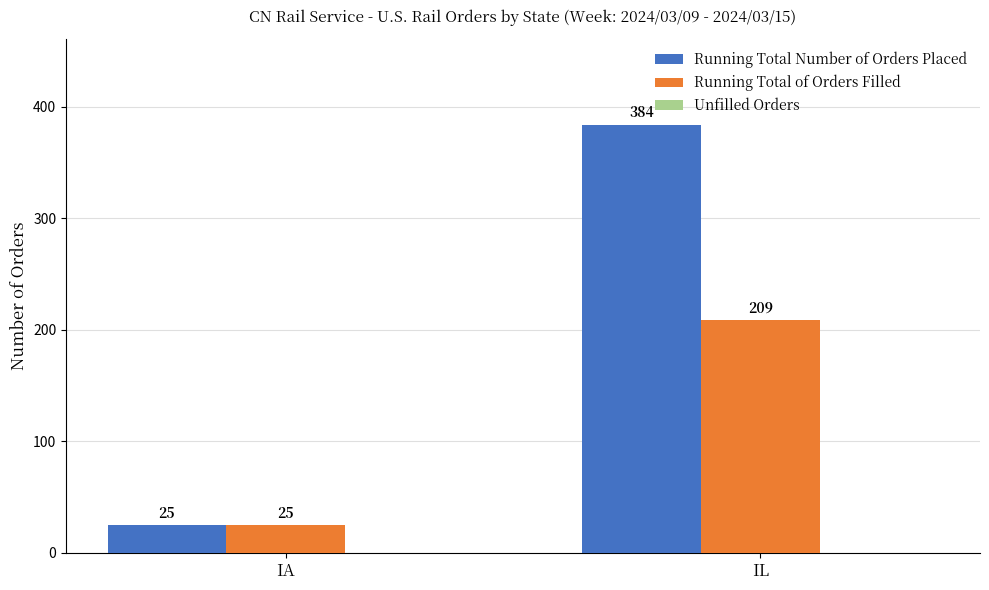

How many data points in Running Total of Orders Filled are less than 209?

1